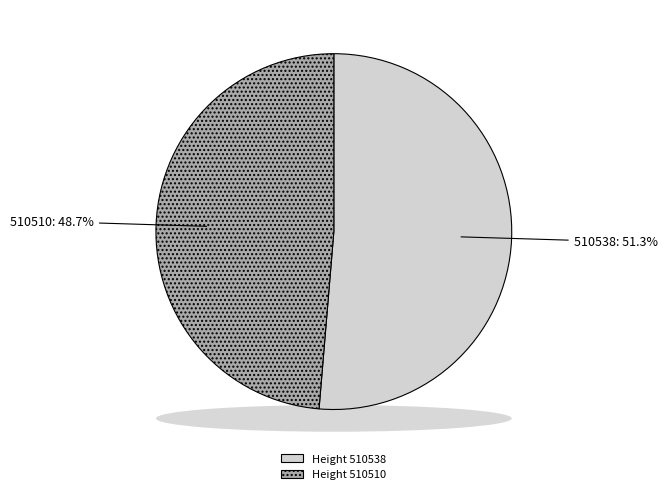

To the nearest percent, what is the average slice percentage?

50%